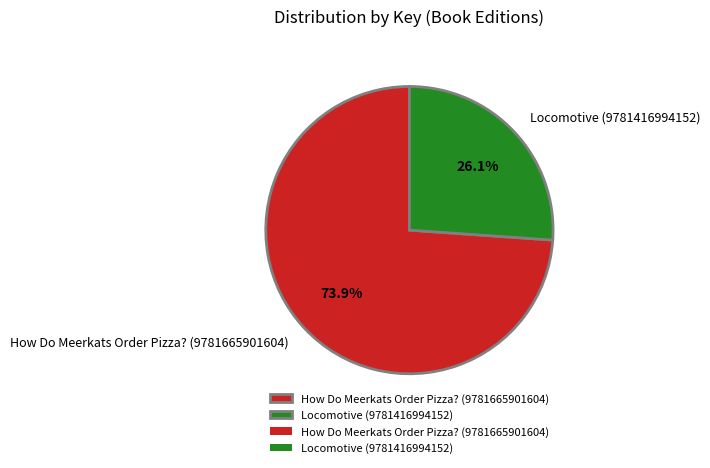

Is there any slice that represents more than half of the pie?

Yes